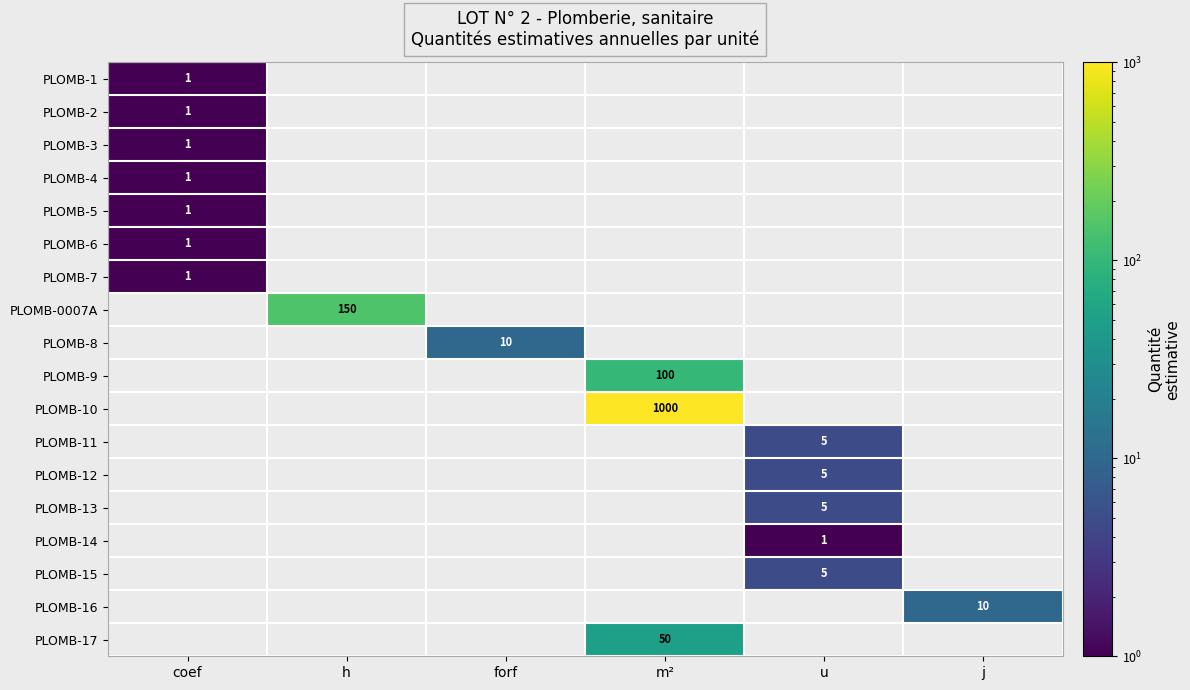

At which category does the chart reach its peak across all series?

m²